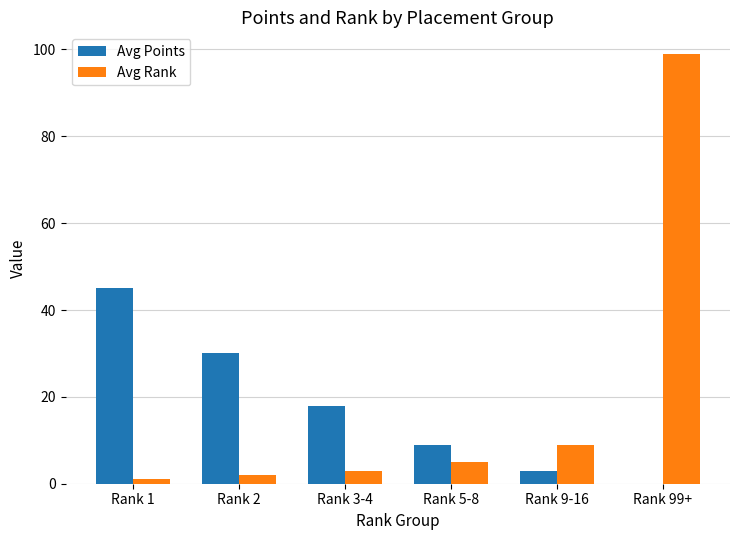

What is the approximate value of Avg Rank at Rank 9-16, to the nearest 10?

10